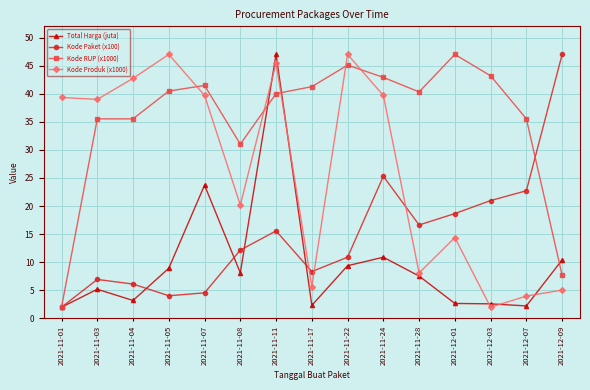

What is the sum of the Kode Produk (x1000) values at 2021-11-05 and 2021-11-28?

55.1